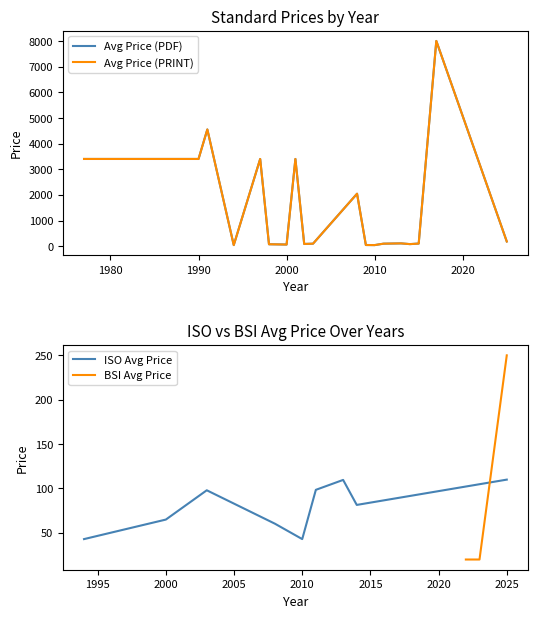

What is the lowest value of the ISO Avg Price series?

43.0